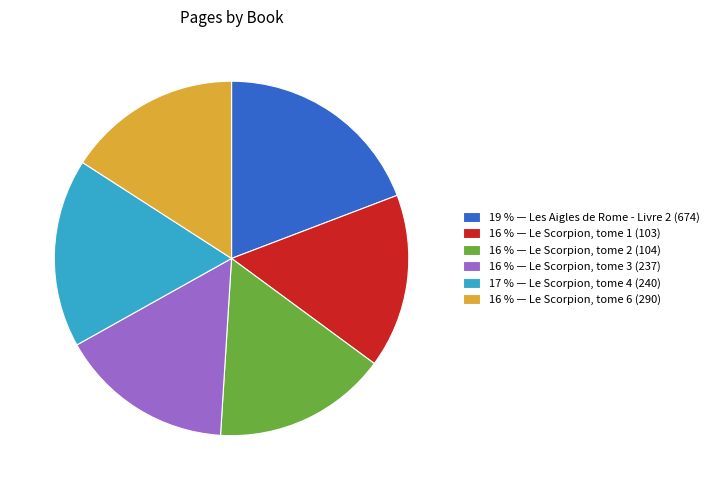

Which slice is the largest?

19 % — Les Aigles de Rome - Livre 2 (674)